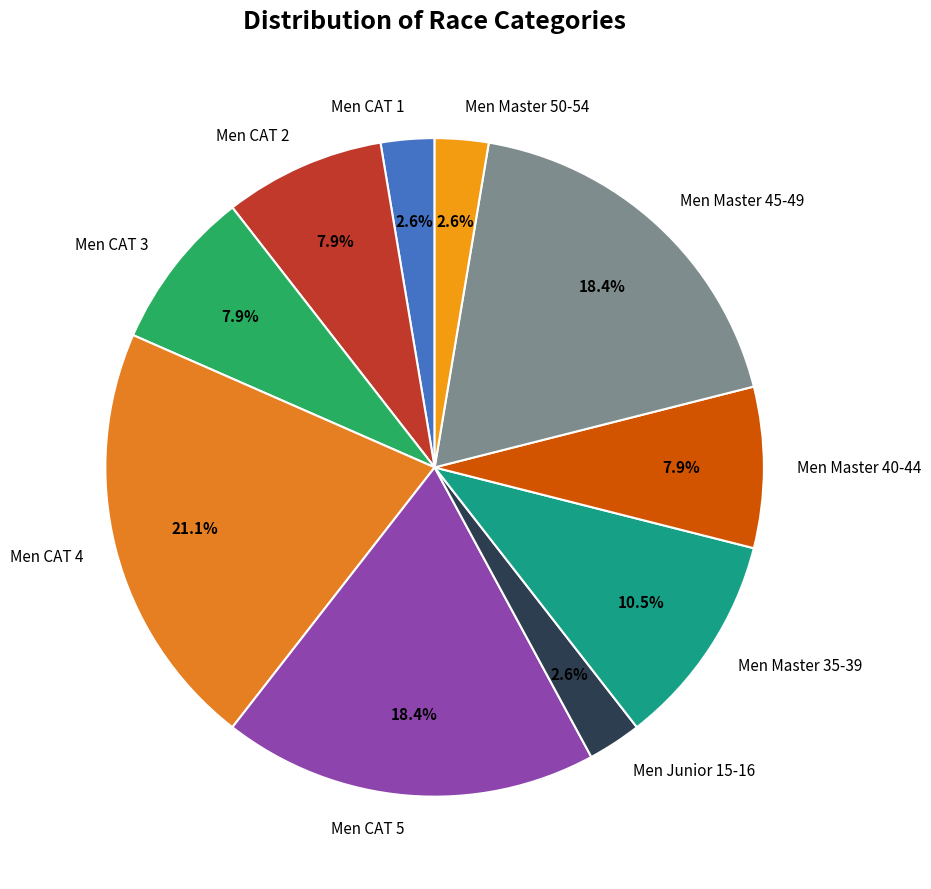

Count the number of slices in the pie.

10